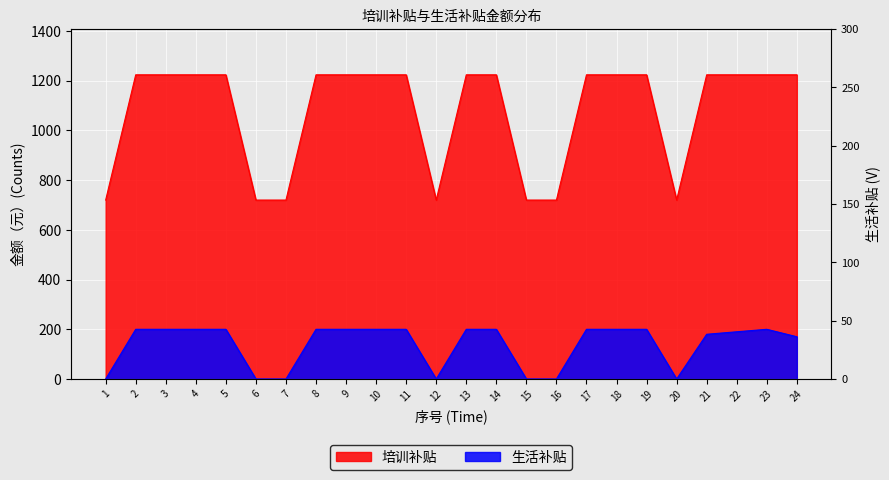

Does the chart display data point markers on the line(s)?

No